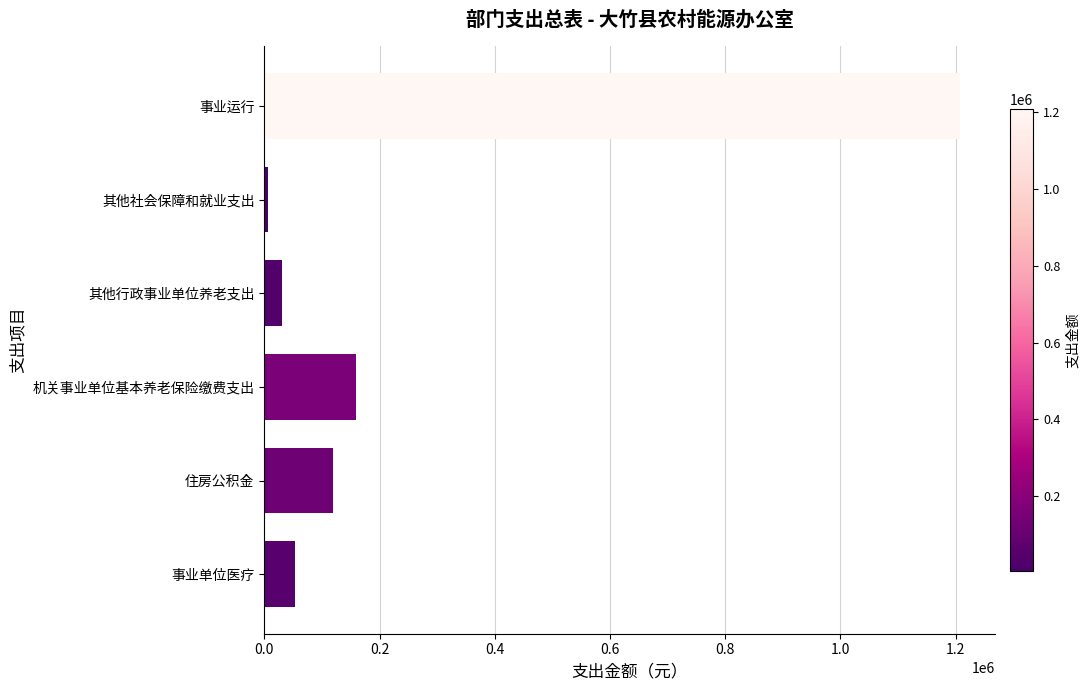

Reading top to bottom, transcribe all the data shown in this chart.

事业运行=1207668	其他社会保障和就业支出=5837	其他行政事业单位养老支出=31320	机关事业单位基本养老保险缴费支出=159910	住房公积金=119933	事业单位医疗=53893